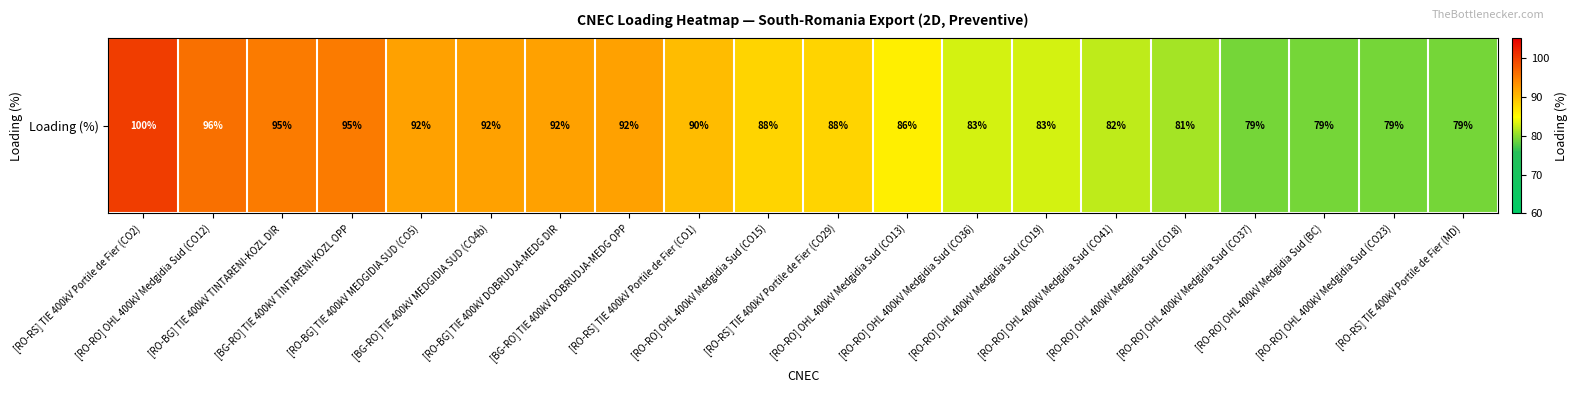

Is it true that the value at [RO-RO] OHL 400kV Medgidia Sud (CO36) is 29?

False